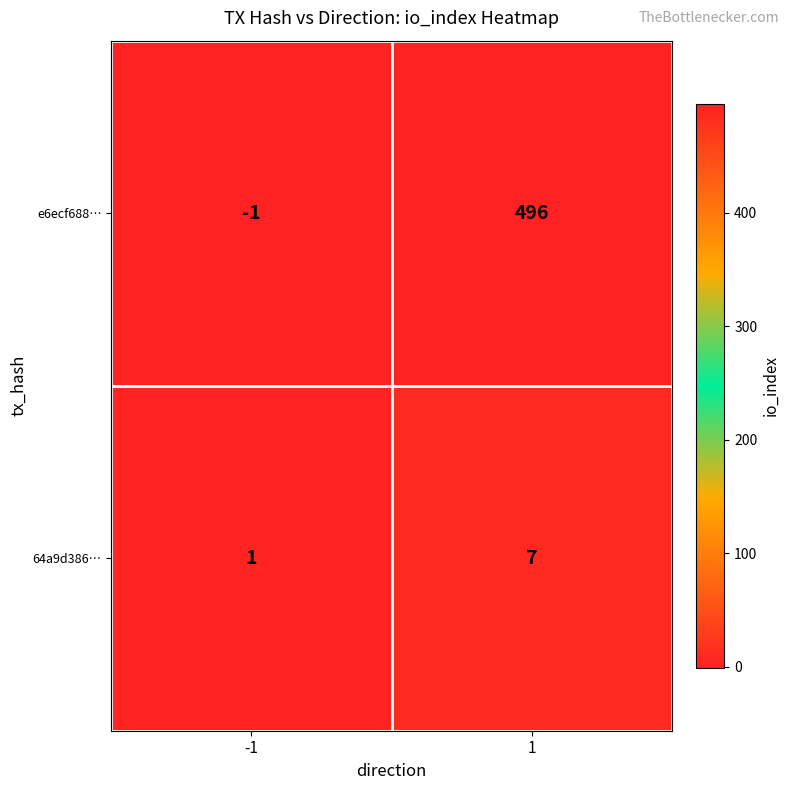

Reading left to right, what are all the values shown in this chart?

e6ecf688…: -1	496
64a9d386…: 1	7